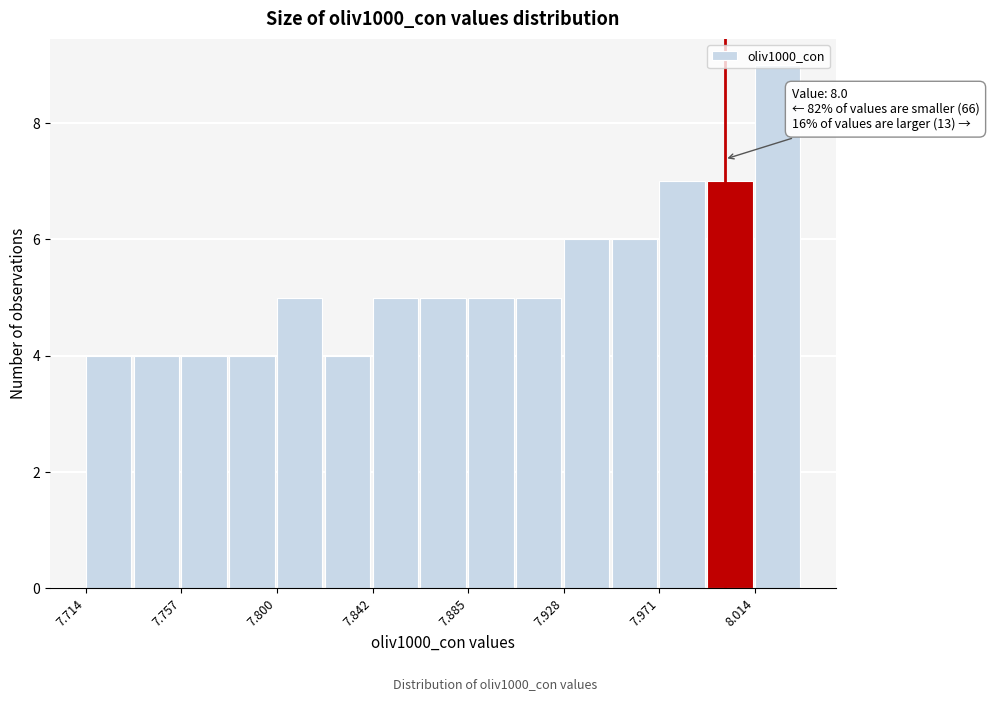

Which range on the x-axis has the tallest bar?

8.015 to 8.035